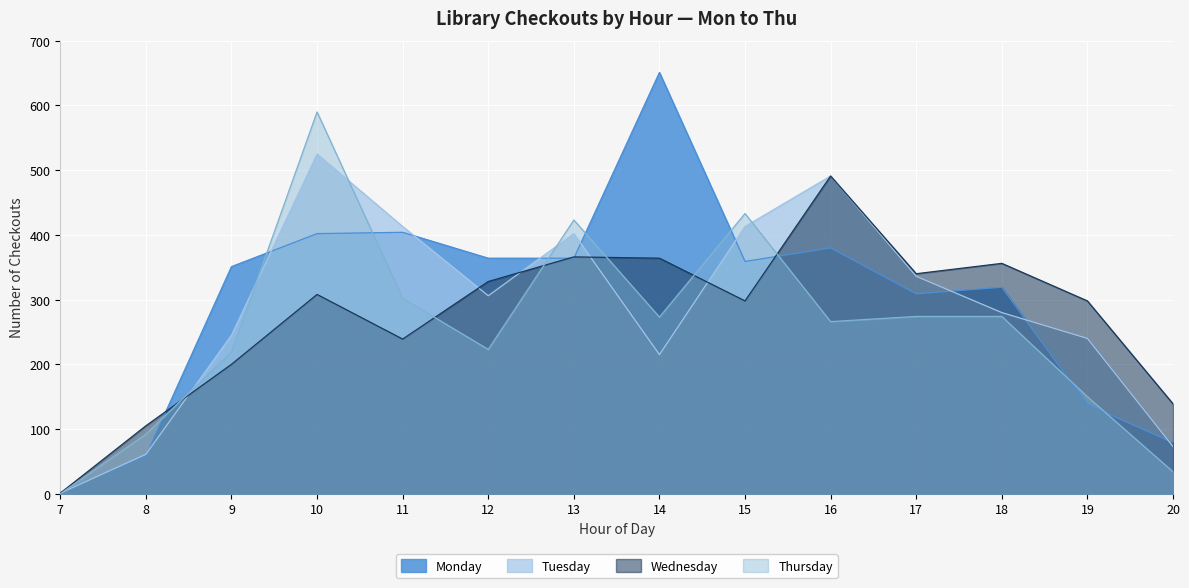

What is the difference between the maximum and second lowest values in the Monday series?

592